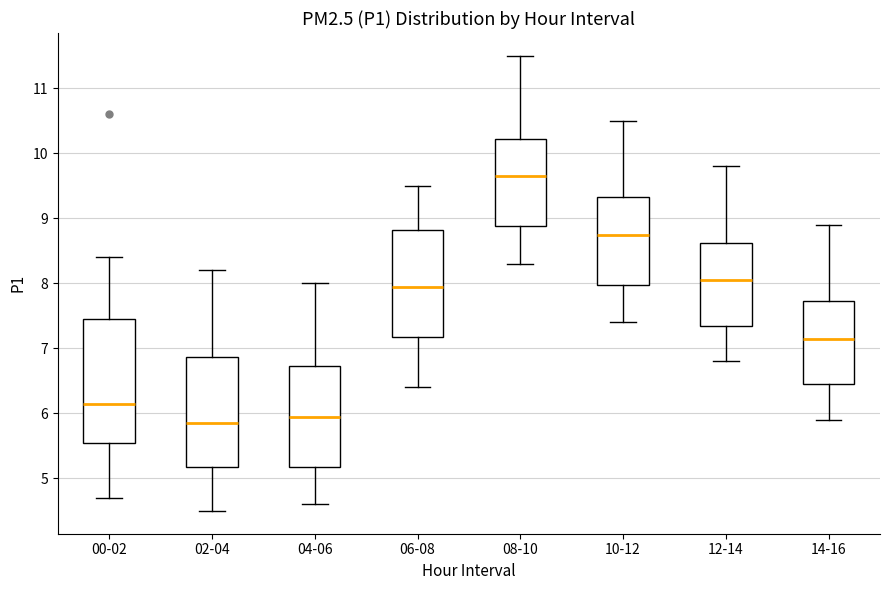

Reading left to right, transcribe this box plot: for each box, give where its median line is, the range the box spans, and where its two whiskers end, as read against the y-axis. The values are not printed on the chart, so give them approximately, as read against the axis.

00-02: median 6.2, box 5.6 to 7.5, whiskers 4.7 to 8.4
02-04: median 5.9, box 5.2 to 6.9, whiskers 4.5 to 8.2
04-06: median 6.0, box 5.2 to 6.7, whiskers 4.6 to 8.0
06-08: median 8.0, box 7.2 to 8.8, whiskers 6.4 to 9.5
08-10: median 9.7, box 8.9 to 10.2, whiskers 8.3 to 11.5
10-12: median 8.8, box 8.0 to 9.3, whiskers 7.4 to 10.5
12-14: median 8.1, box 7.4 to 8.6, whiskers 6.8 to 9.8
14-16: median 7.2, box 6.5 to 7.7, whiskers 5.9 to 8.9